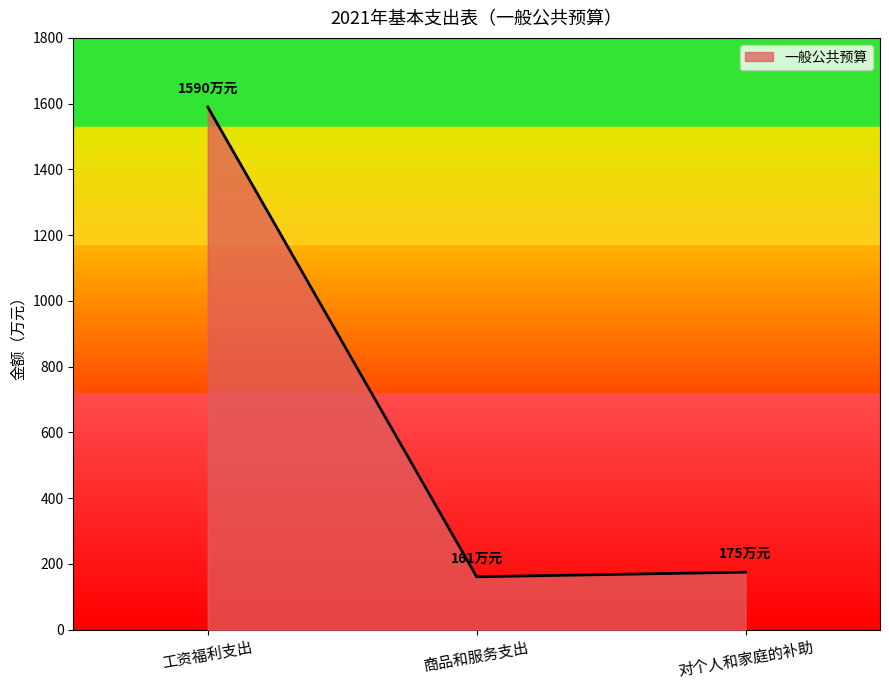

Read the value at 对个人和家庭的补助.

175